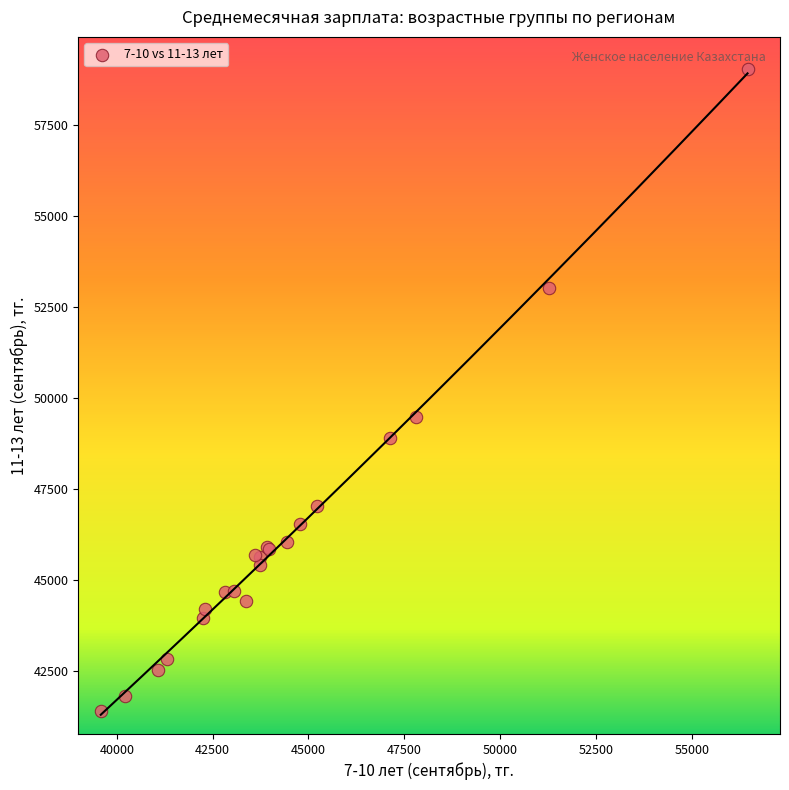

What Y value in the scatter plot is closest to 50217?

49482